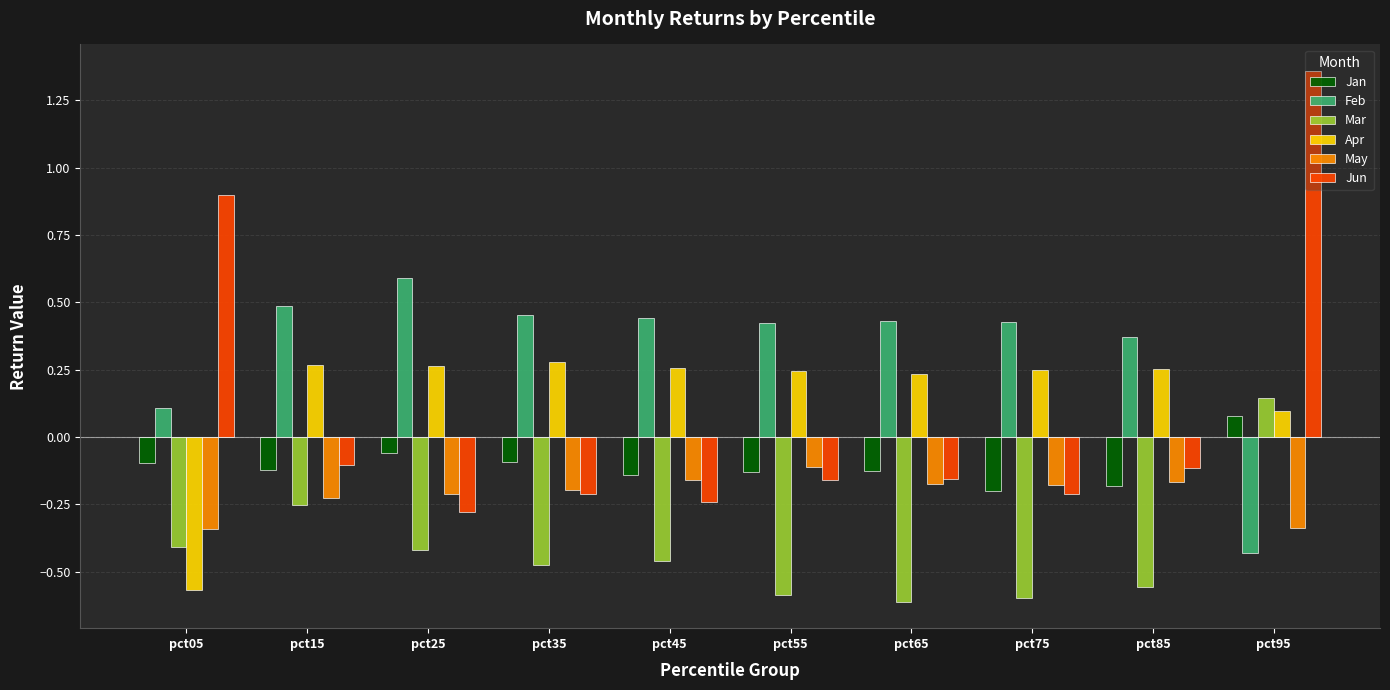

At which label does Mar reach its peak?

pct95